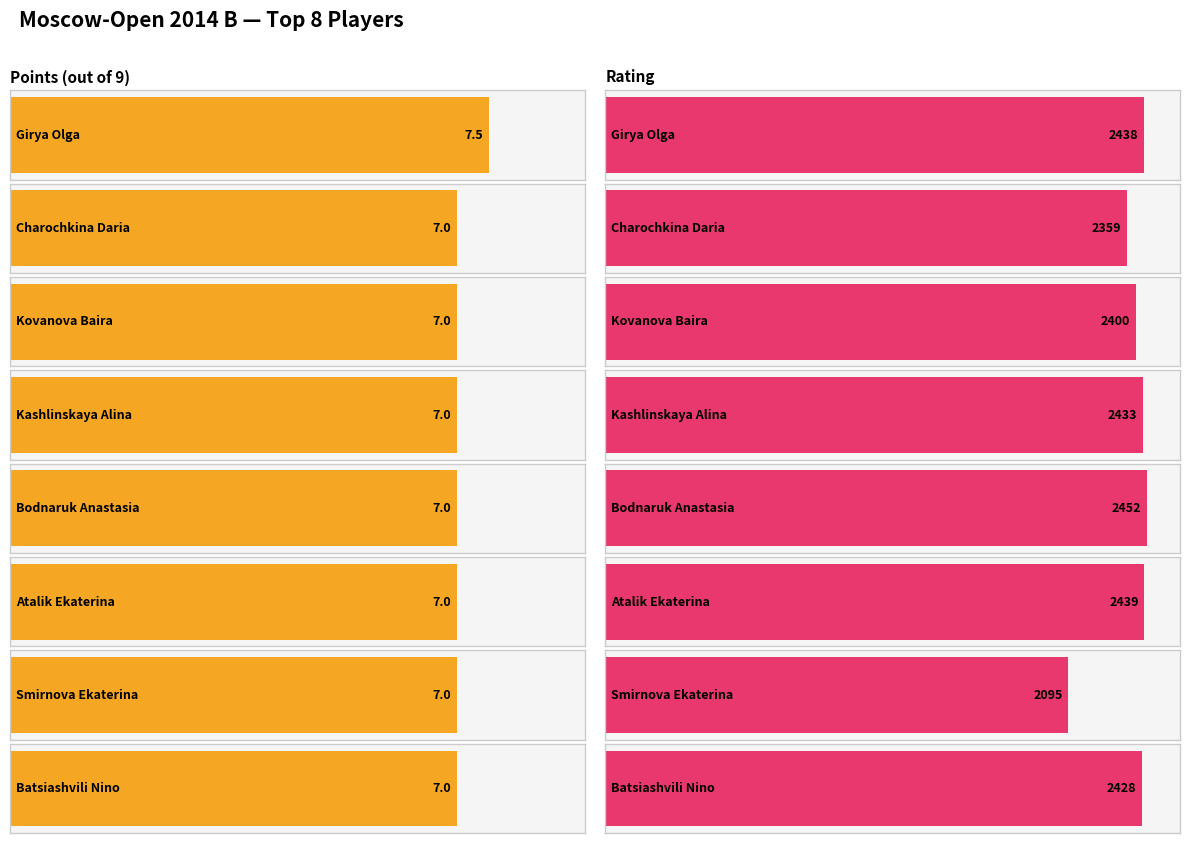

Count the number of categories in the chart.

8